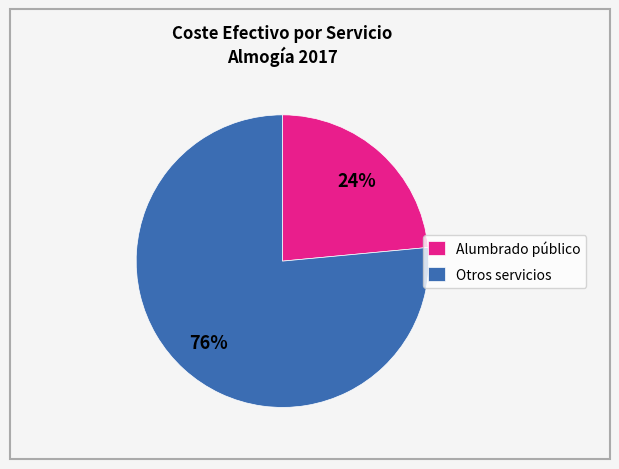

Between Otros servicios and Alumbrado público, which is larger?

Otros servicios